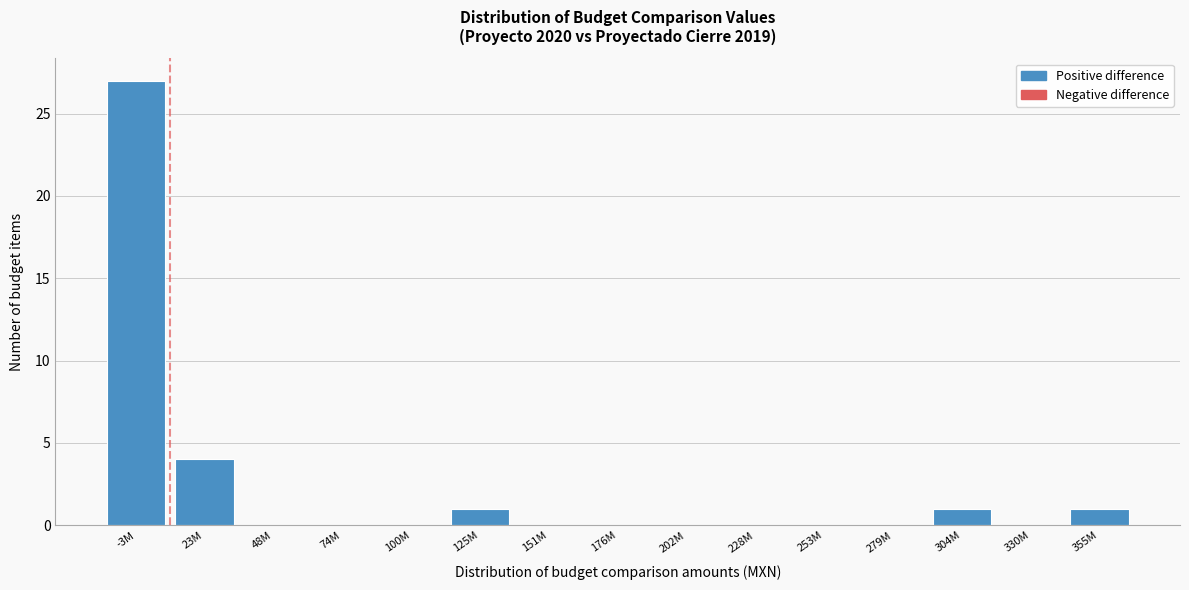

Reading left to right, list all the values displayed in this chart.

-3M=27	23M=4	48M=0	74M=0	100M=0	125M=1	151M=0	176M=0	202M=0	228M=0	253M=0	279M=0	304M=1	330M=0	355M=1